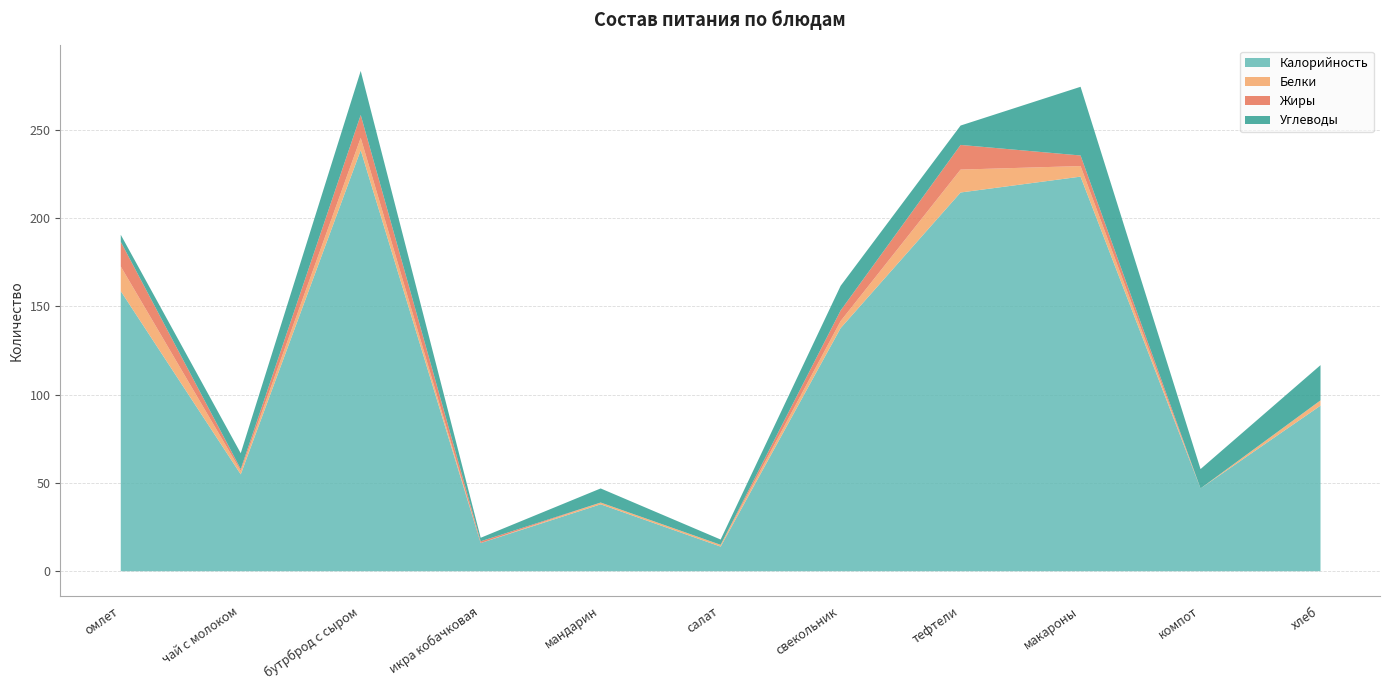

True or false: Калорийность has more than 1 interior local peaks.

True